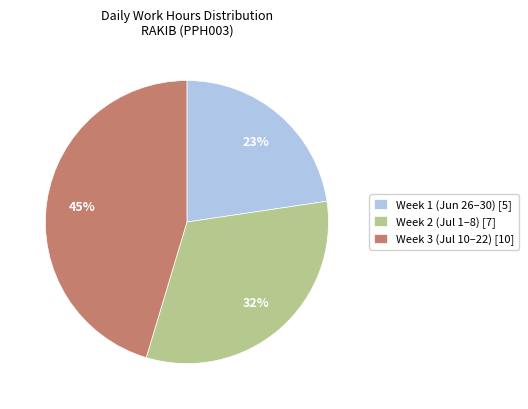

Count the number of slices in the pie.

3